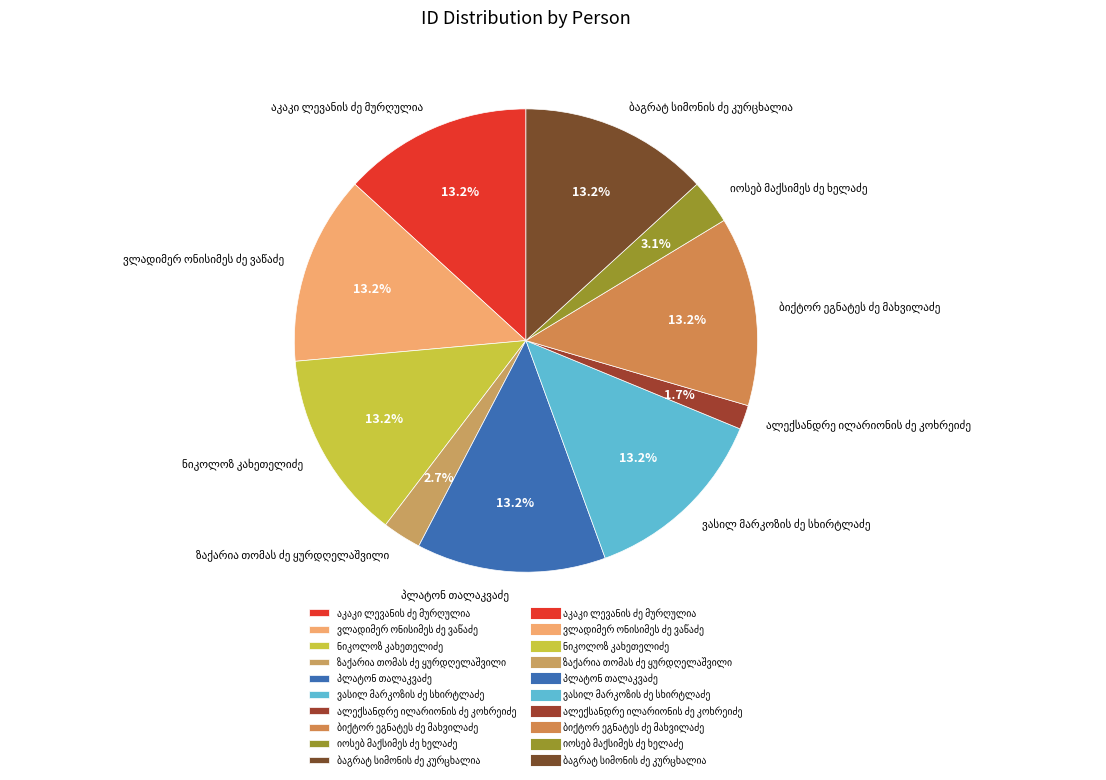

Is there any slice that represents more than half of the pie?

No